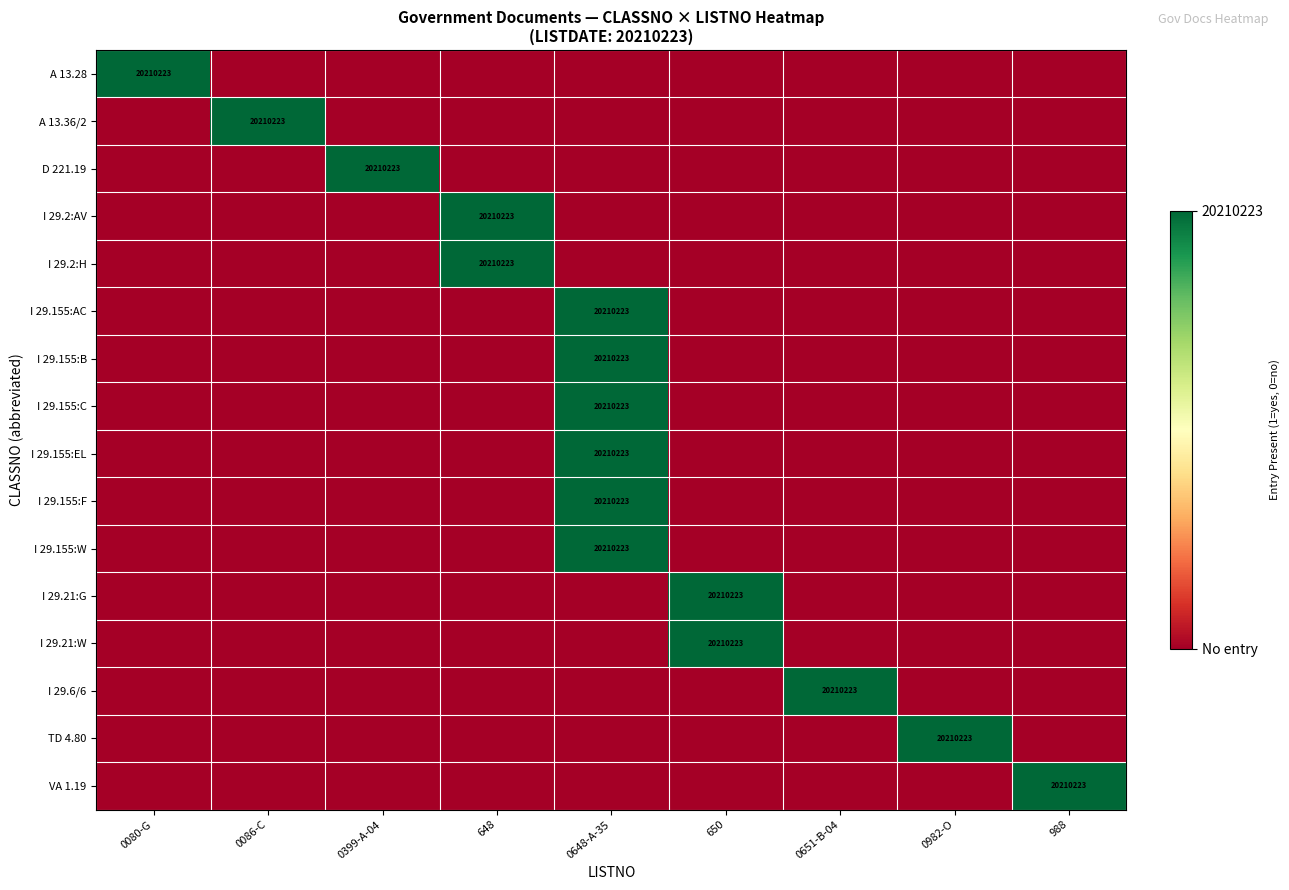

Which has a higher value, 0399-A-04 or 648?

0399-A-04